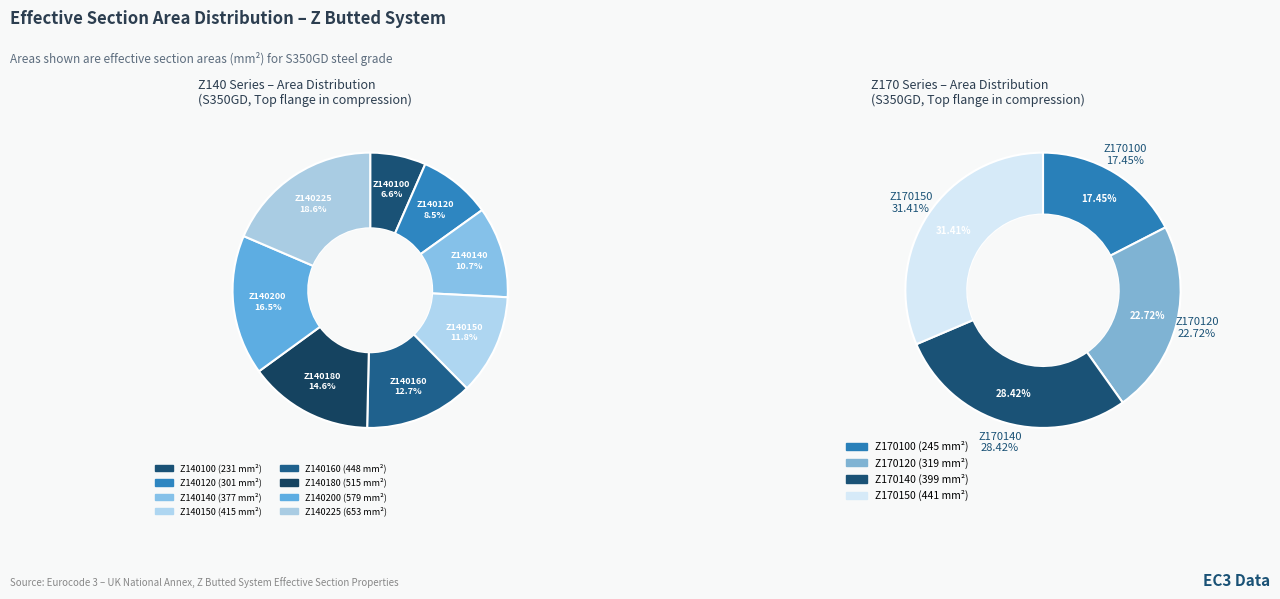

Which slice is the largest?

Z140225